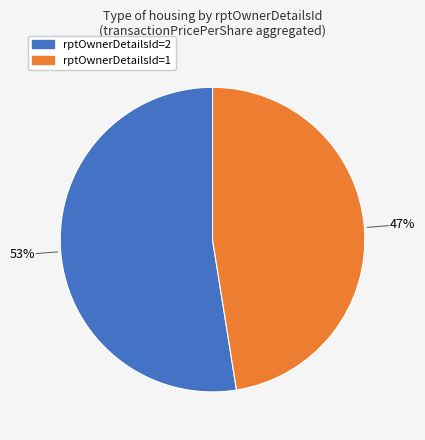

To the nearest percent, what is the average slice percentage?

50%